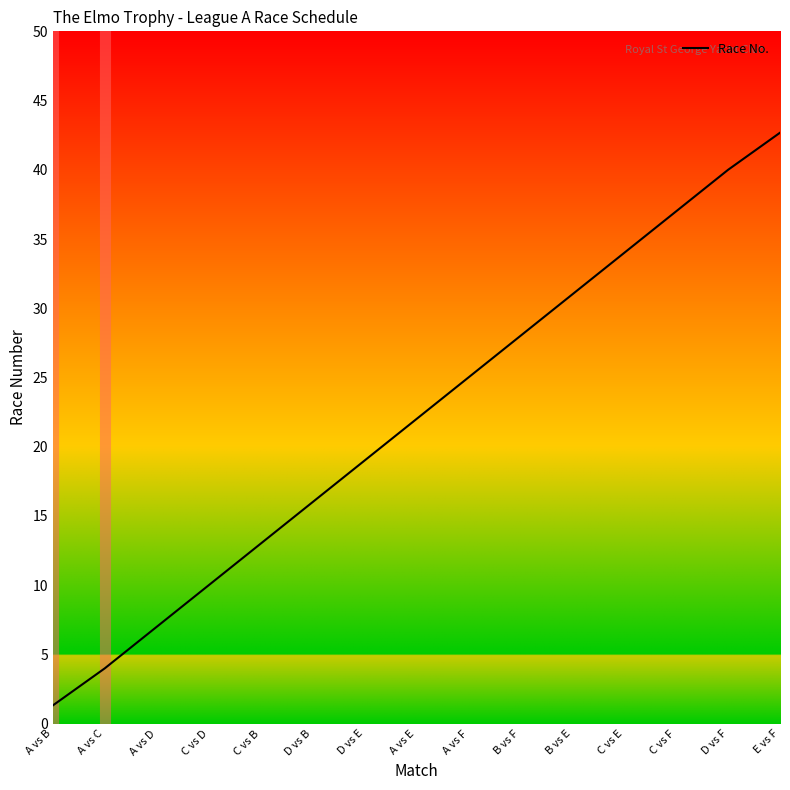

List the labels in order of value, largest first.

E vs F, D vs F, C vs F, C vs E, B vs E, B vs F, A vs F, A vs E, D vs E, D vs B, C vs B, C vs D, A vs D, A vs C, A vs B